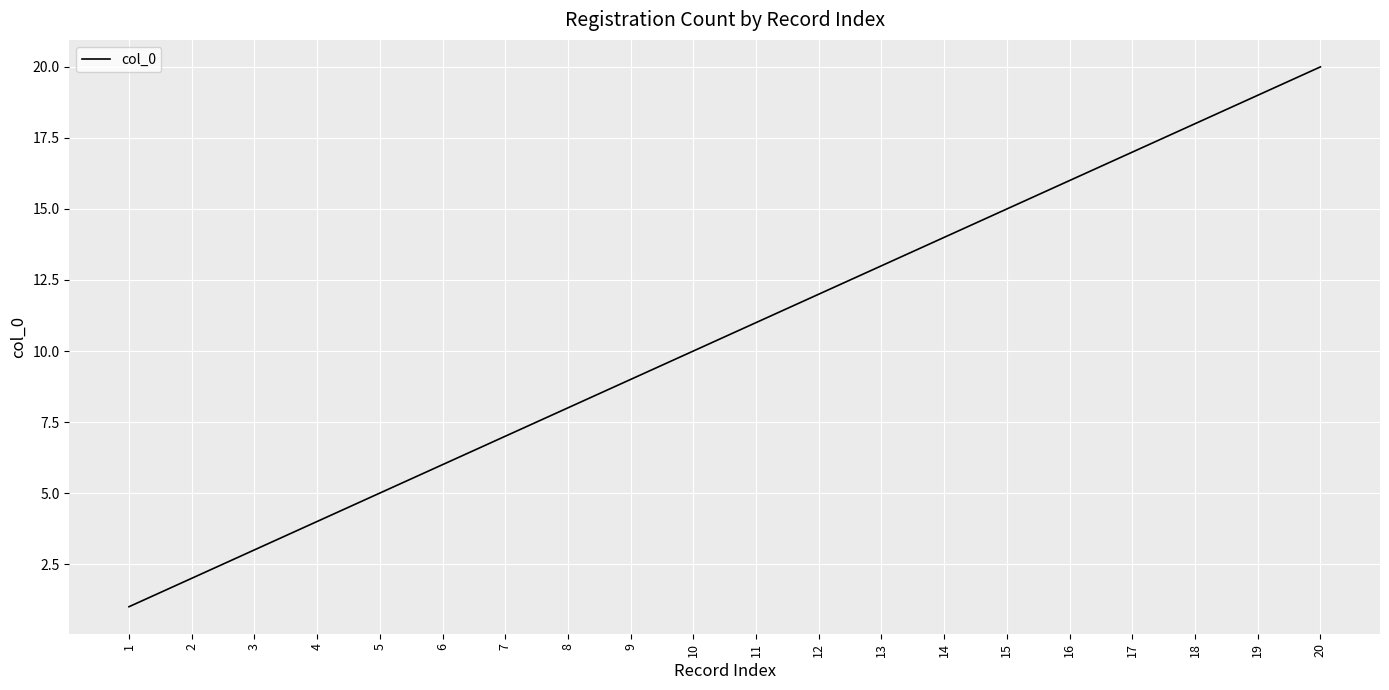

Reading left to right, what are all the values shown in this chart?

1	2	3	4	5	6	7	8	9	10	11	12	13	14	15	16	17	18	19	20